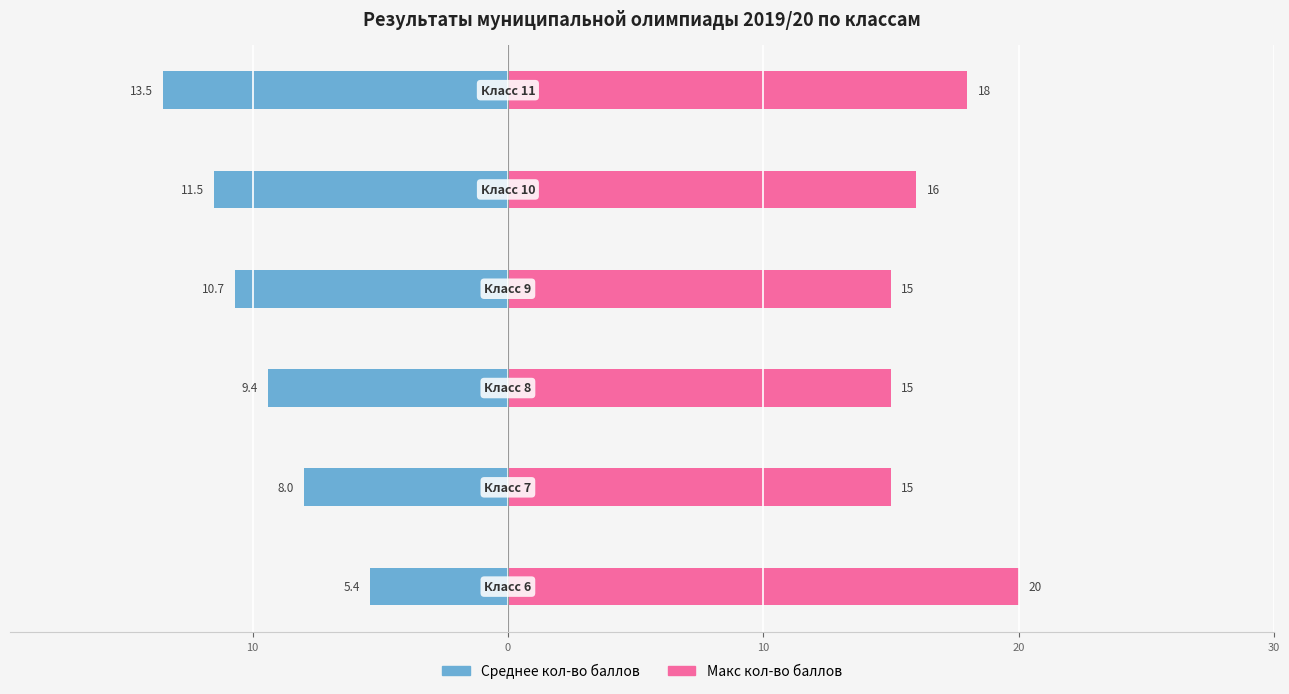

Between 20 and 10, which series saw the biggest shift?

Среднее кол-во баллов